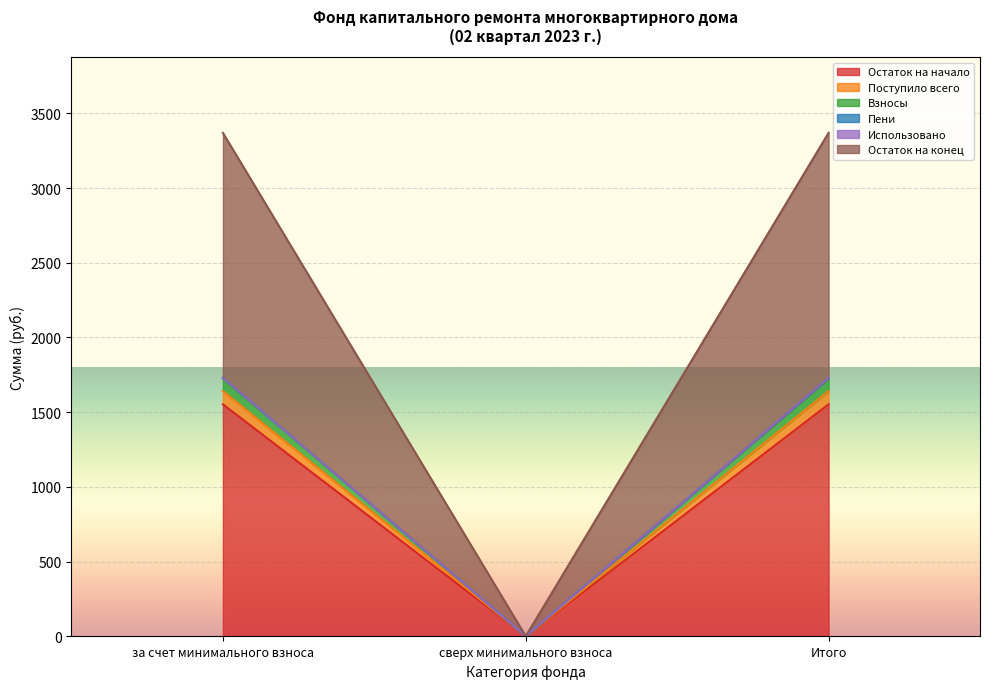

At which label does Взносы reach its peak?

за счет минимального взноса